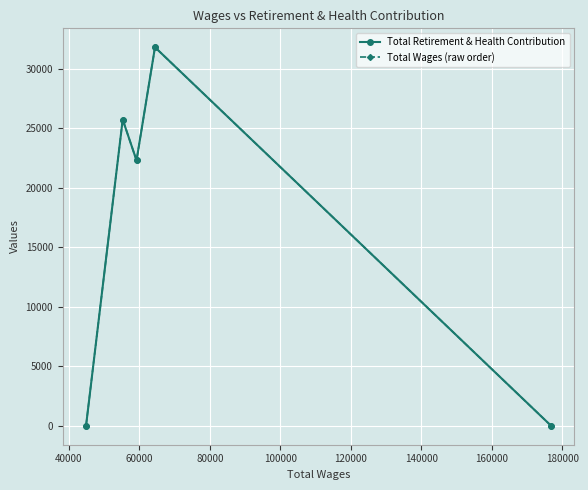

How many interior local valleys does the Total Retirement & Health Contribution series have?

1